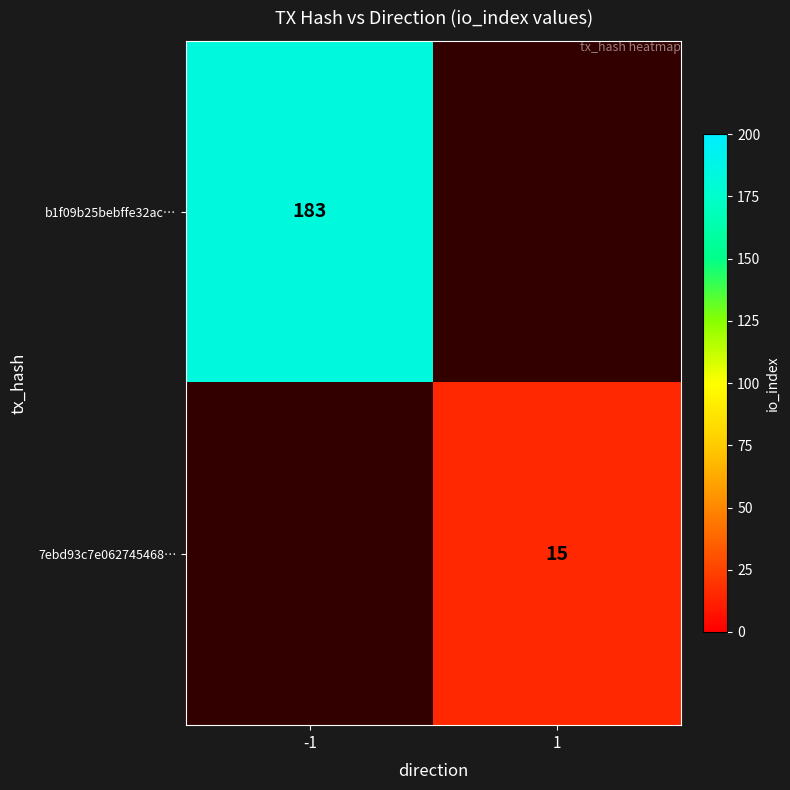

Is it true that 7ebd93c7e062745468… equals 15 at 1?

True